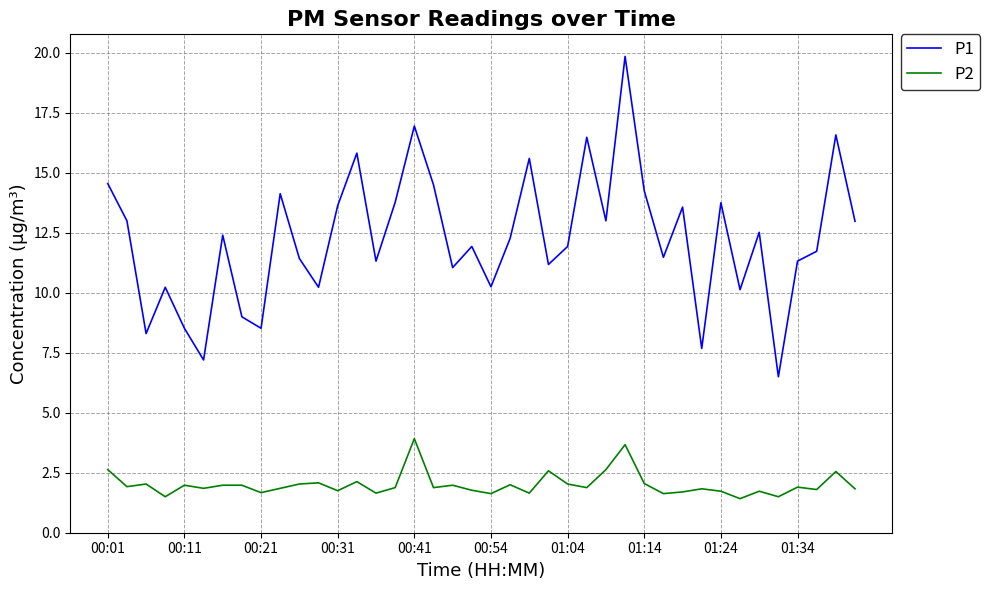

Which series has the largest range (max minus min)?

P1